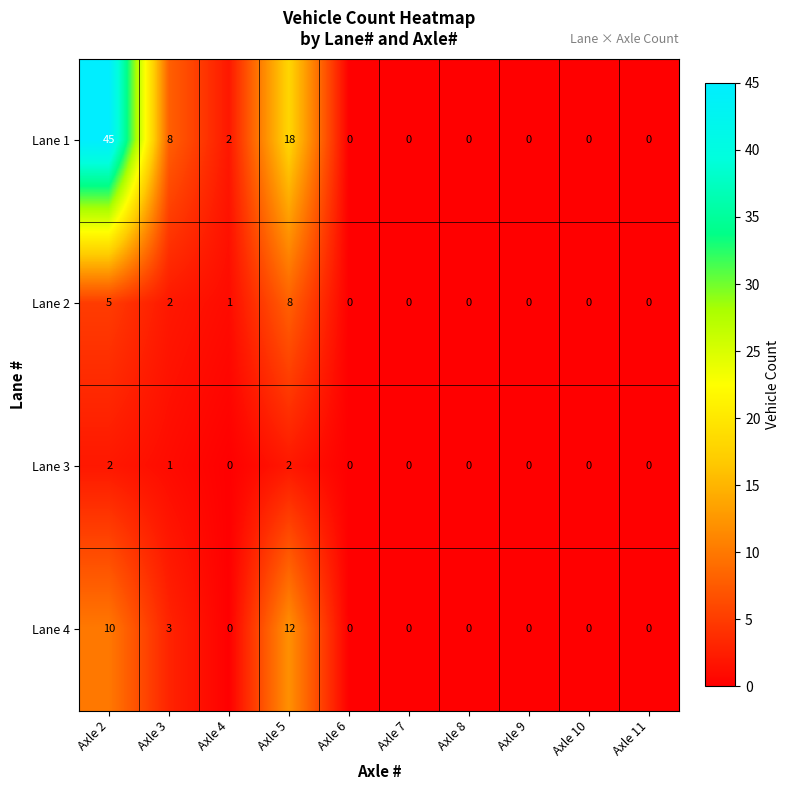

Which series has the largest range (max minus min)?

Lane 1